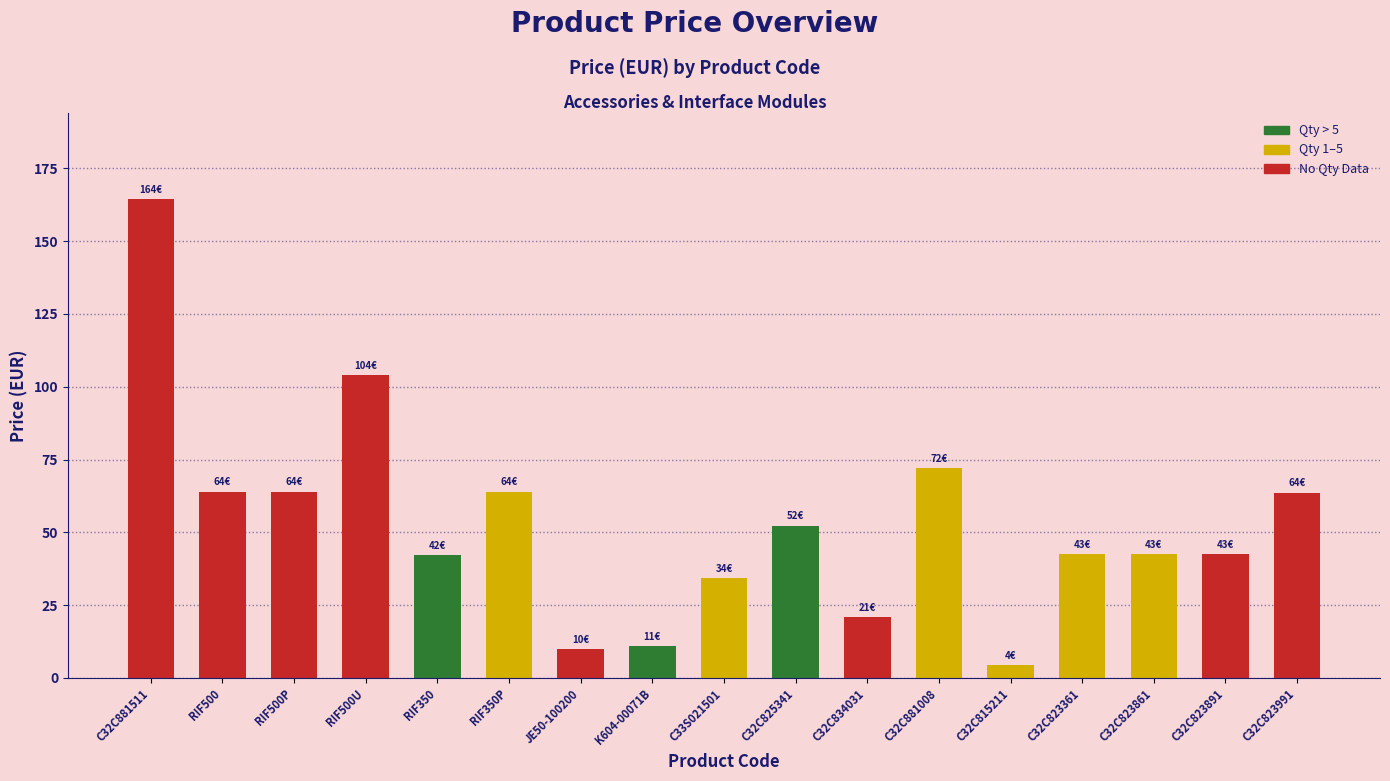

Between C32C823991 and JE50-100200, which is larger?

C32C823991